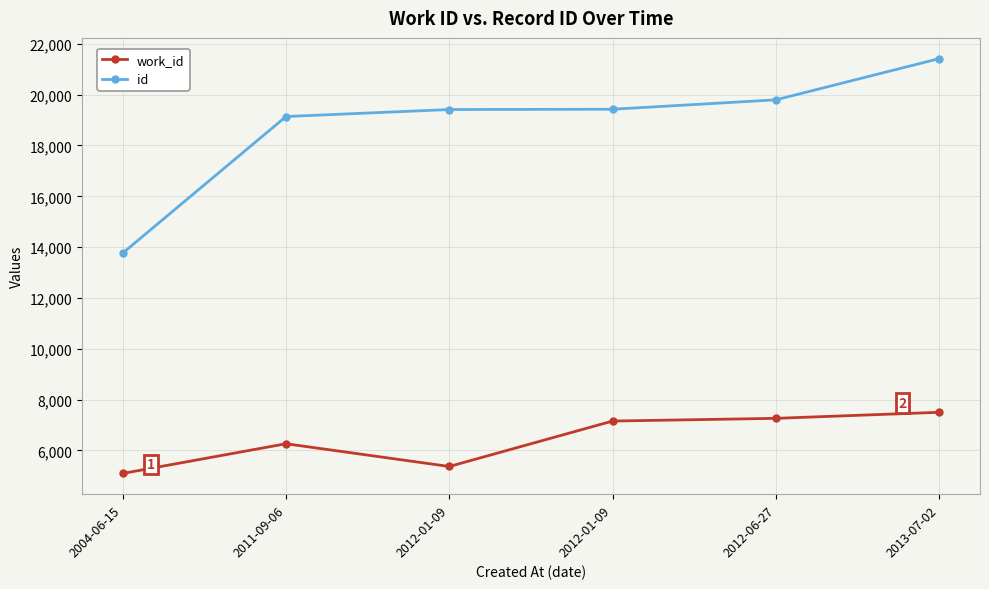

At which category is the sum across all series the highest?

2013-07-02